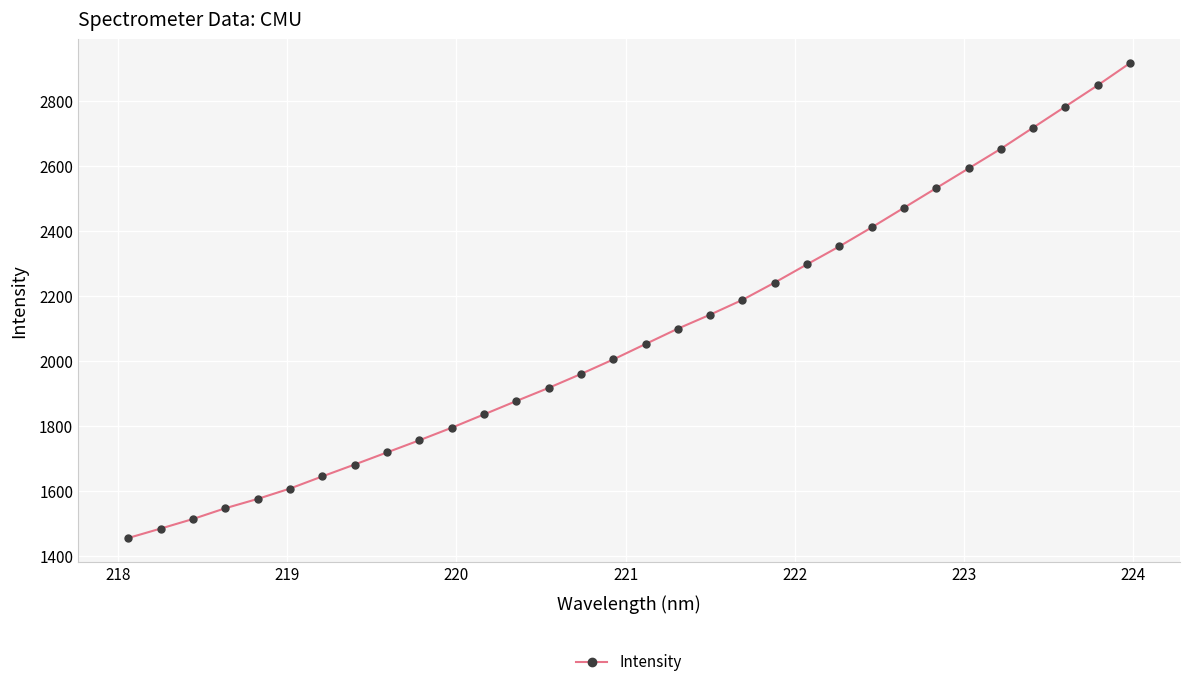

How many lines are shown in the chart?

1